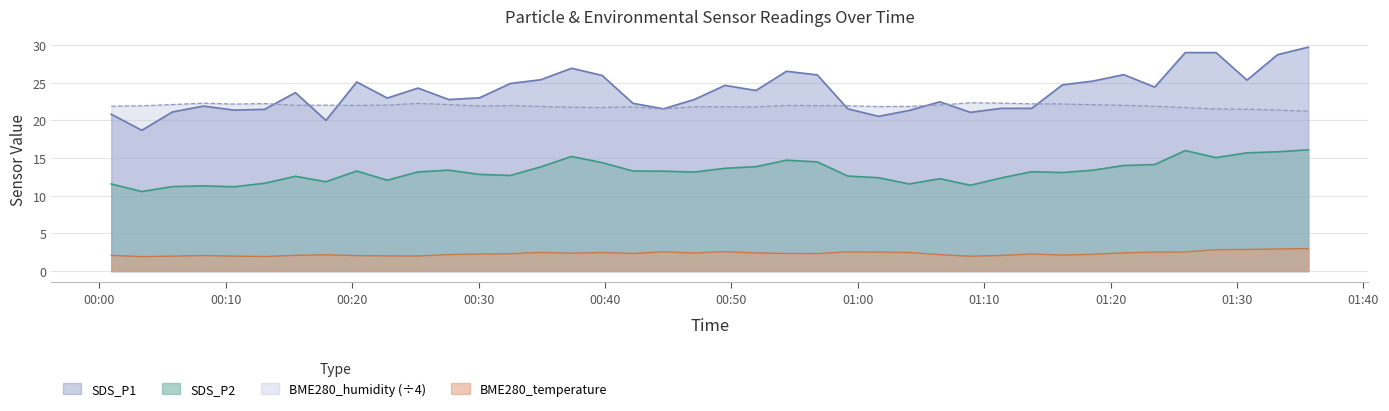

What is the highest value of the BME280_humidity (÷4) series?

22.3